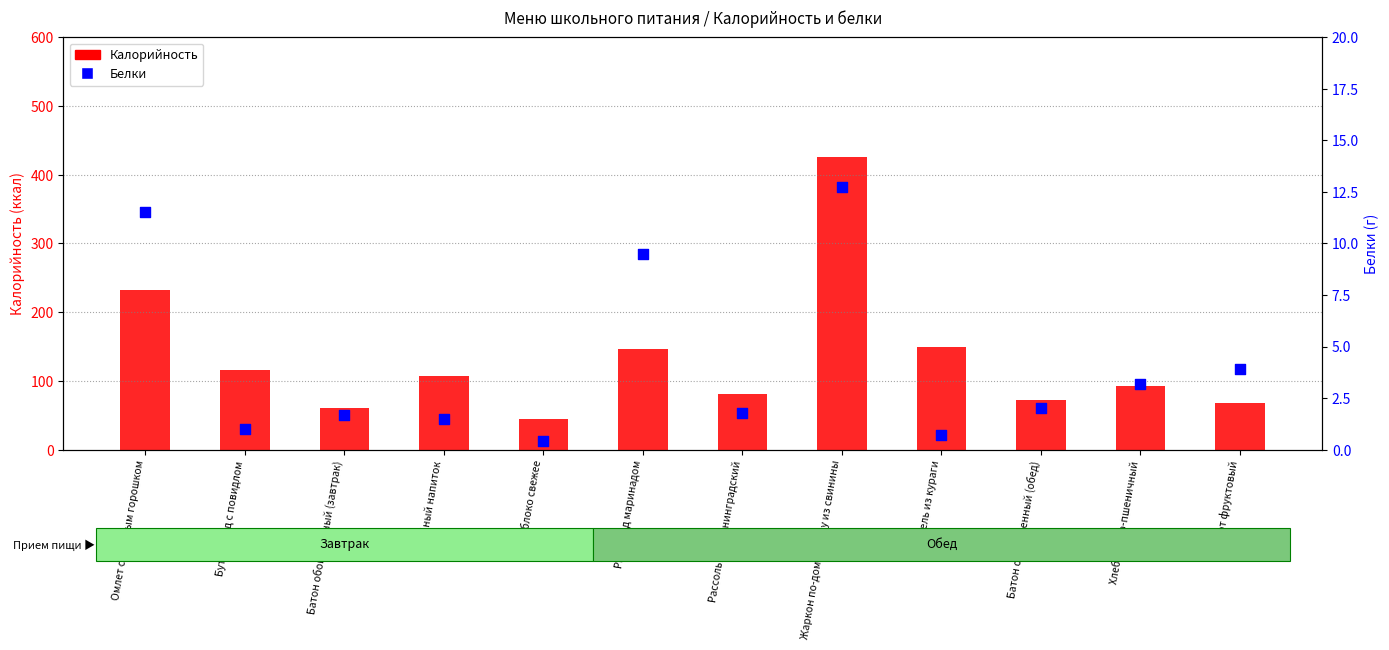

At which category is the sum across all series the highest?

Жаркон по-домашнему из свинины